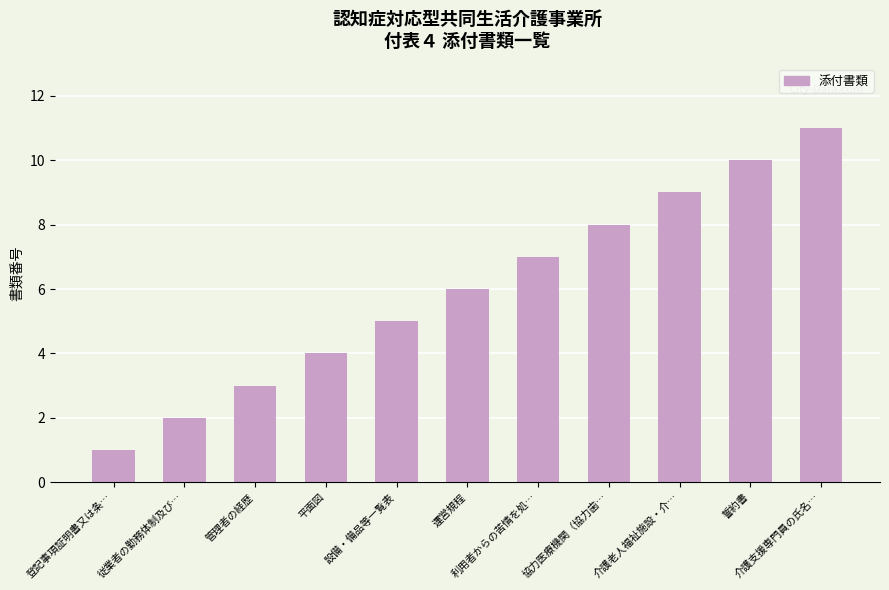

Which has a higher value, 運営規程 or 管理者の経歴?

運営規程